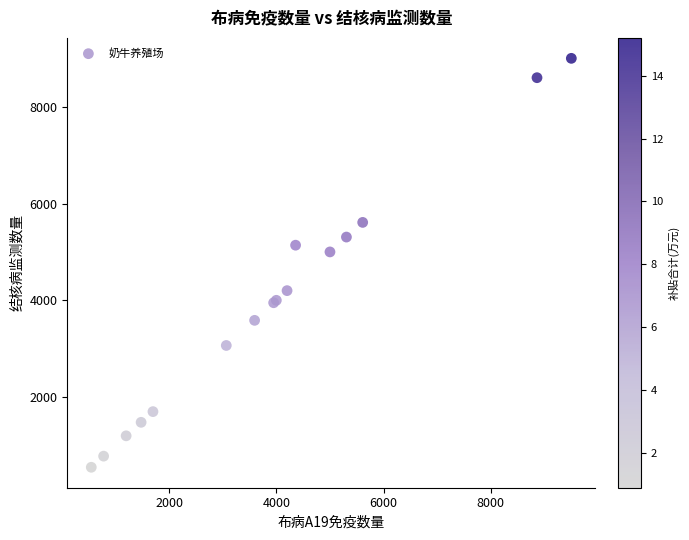

What Y value in the scatter plot is closest to 4775?

5000